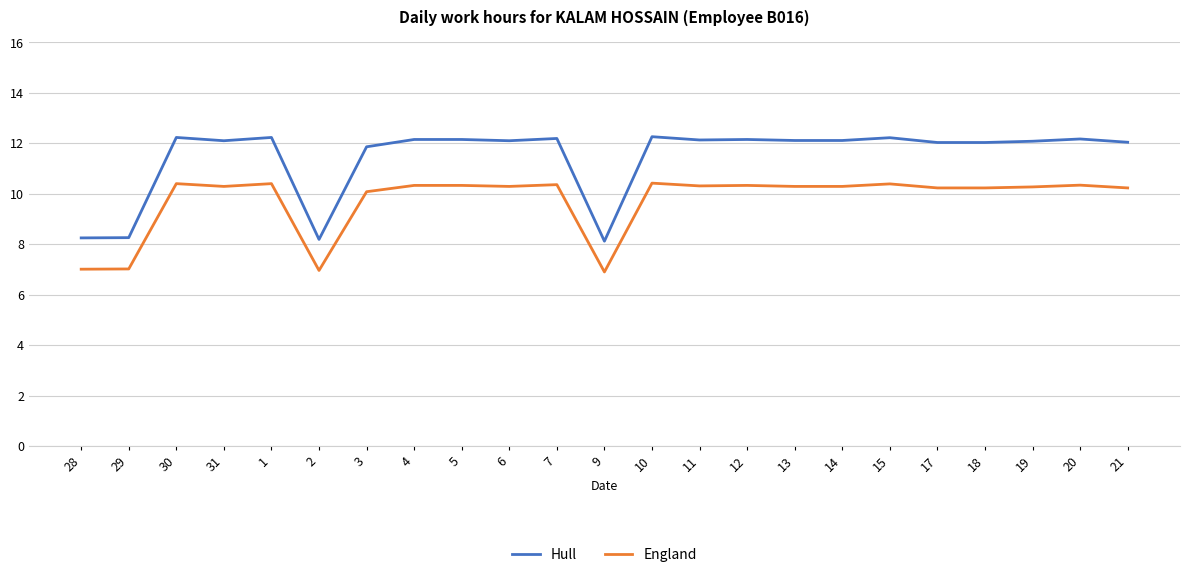

What position from the right is 11?

10